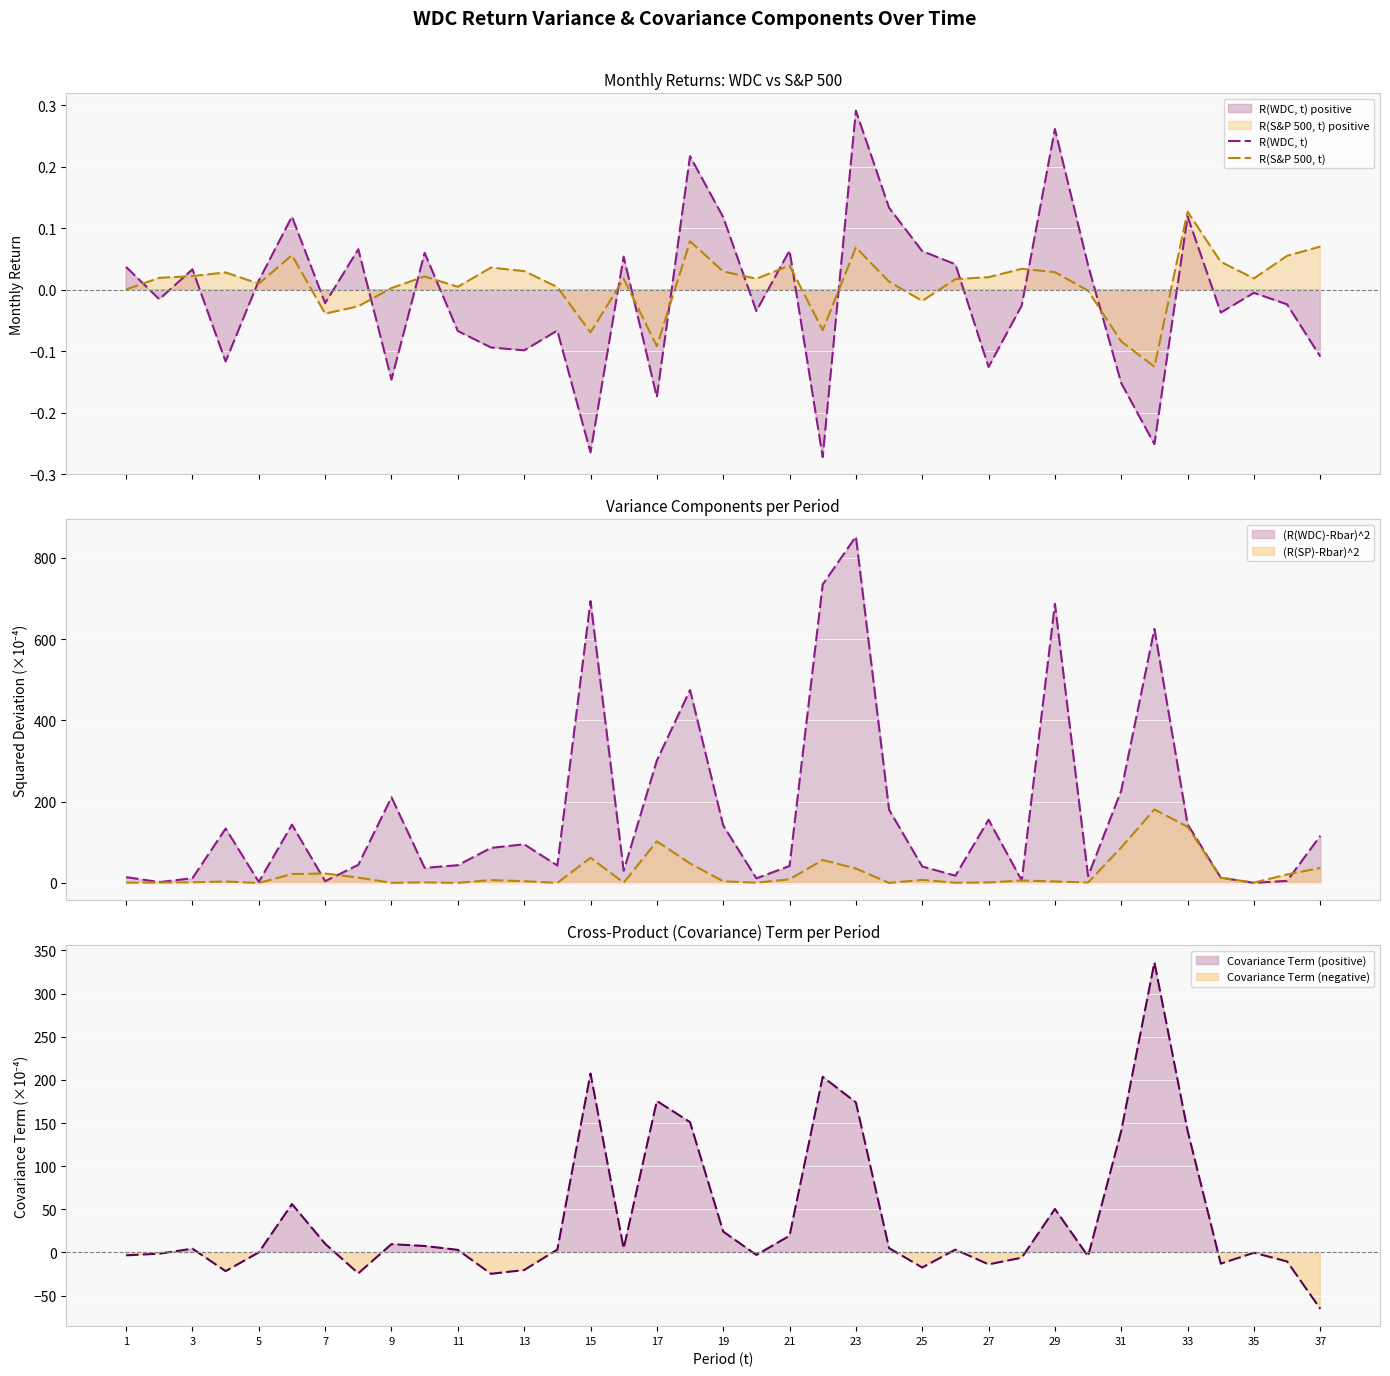

How many data points in R(WDC, t) are above 0?

17